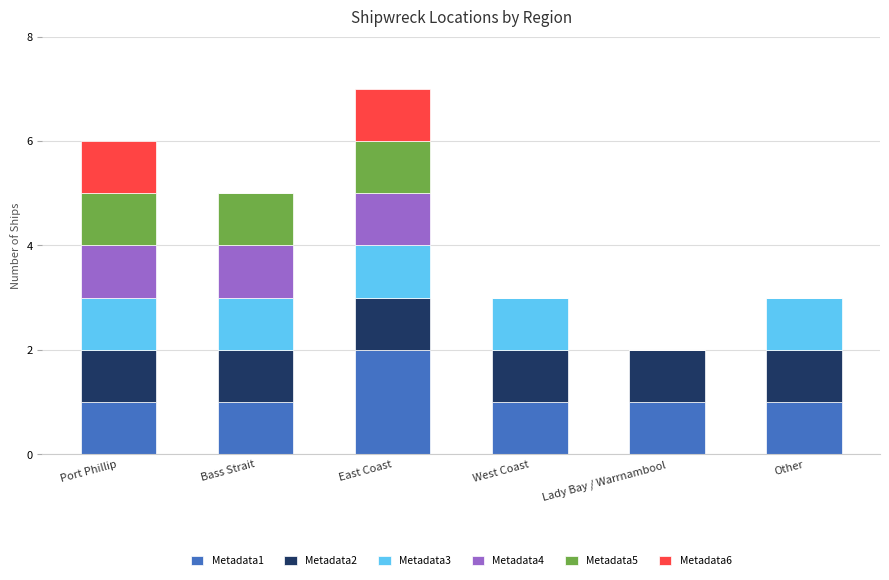

At which category is the sum across all series the highest?

East Coast